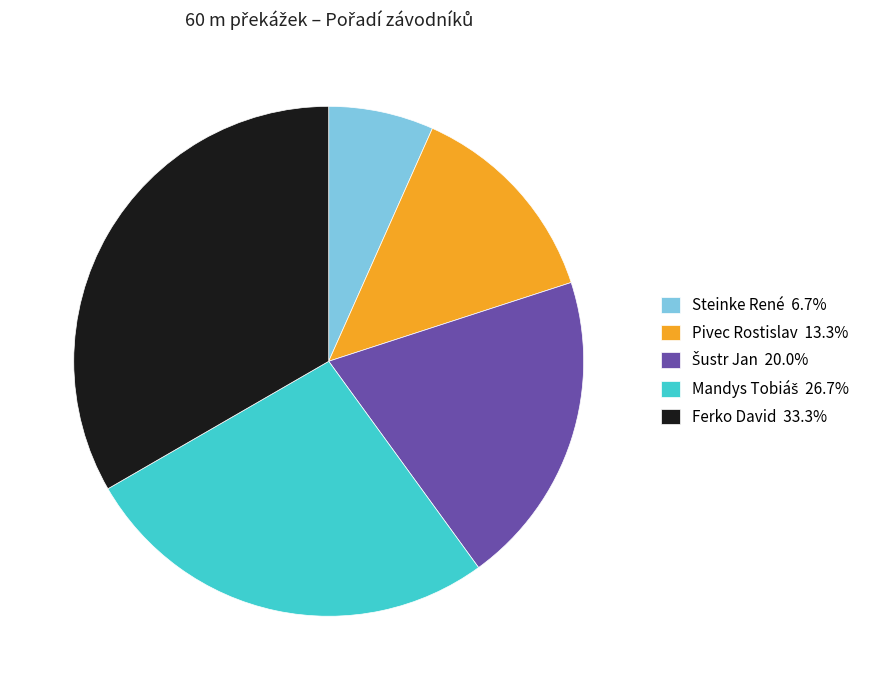

Is the sum of Pivec Rostislav 13.3% and Ferko David 33.3% greater than half?

No